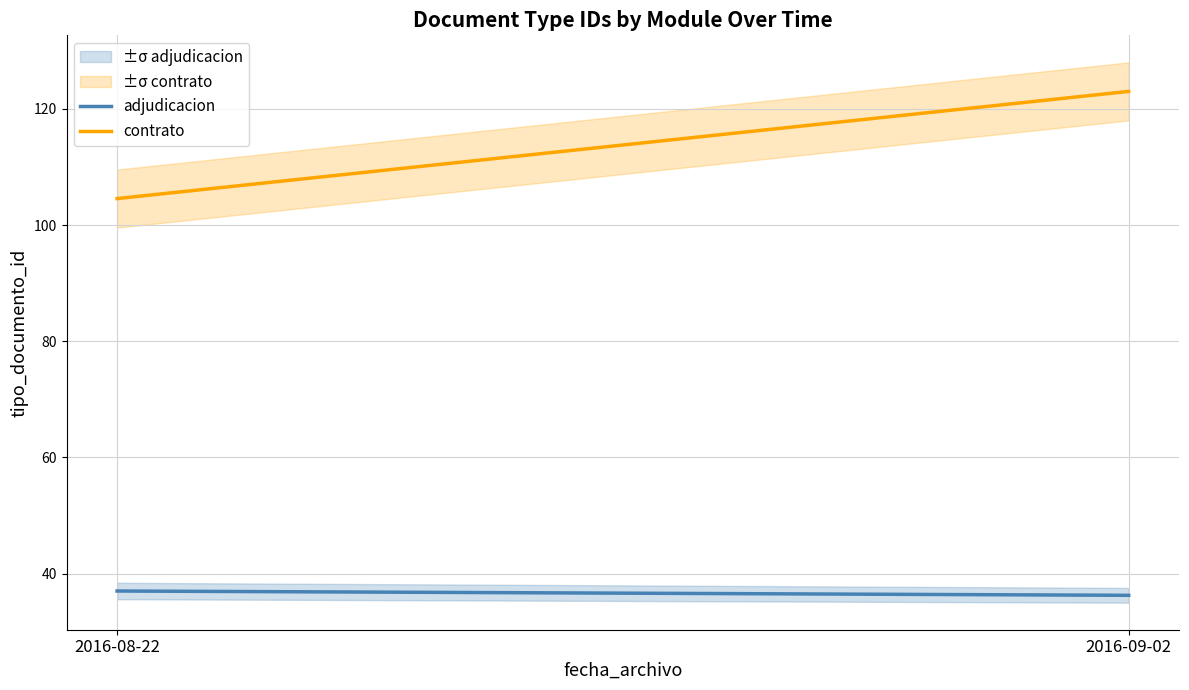

Reading left to right, transcribe all the data shown in this chart.

adjudicacion: 37.0	36.3
contrato: 104.5	123.0